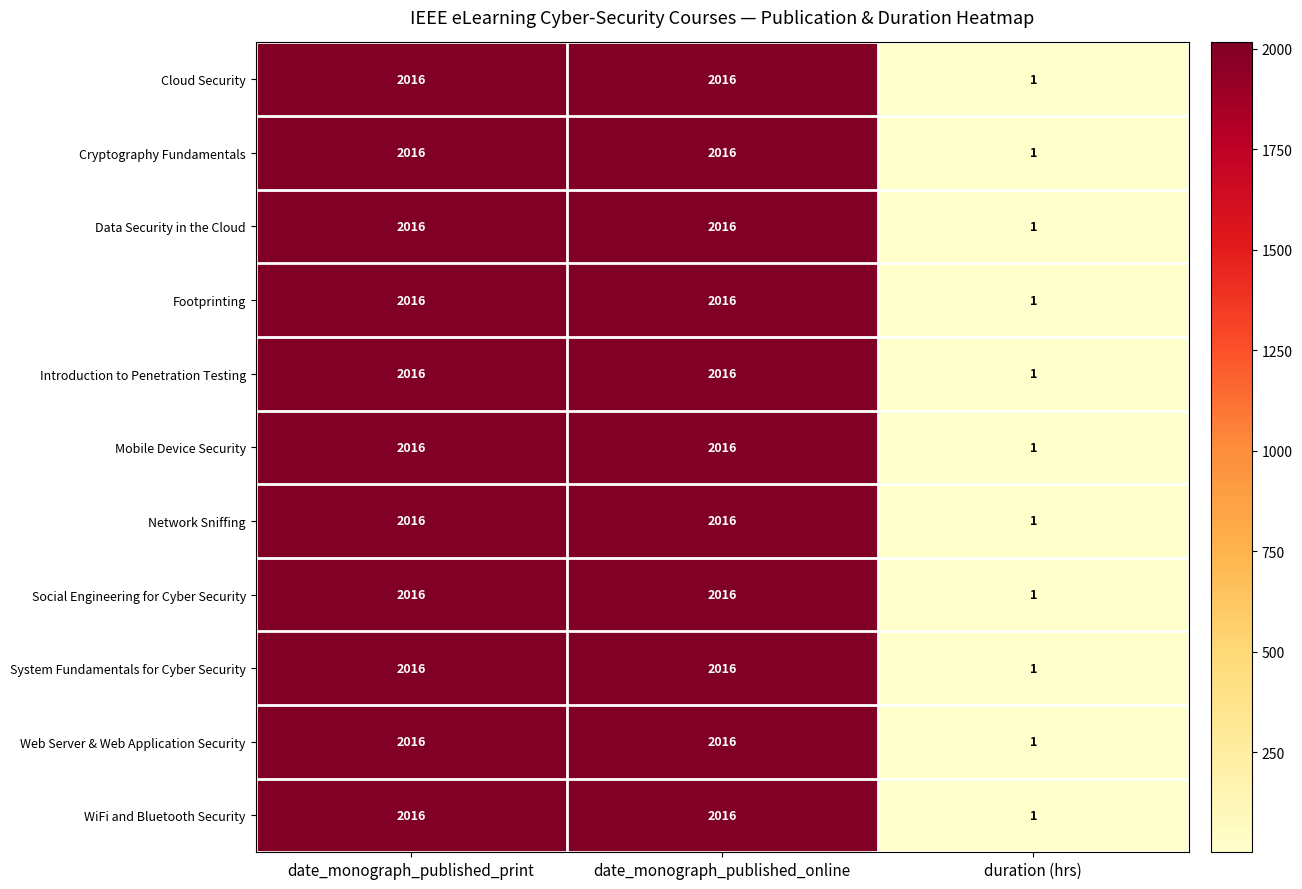

What is the total value across all series at duration (hrs)?

11